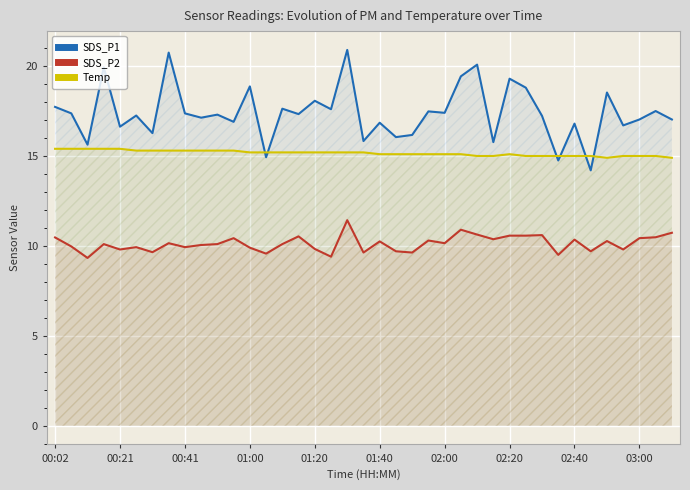

Rank the series at 02:40 from lowest to highest value.

SDS_P2, Temp, SDS_P1